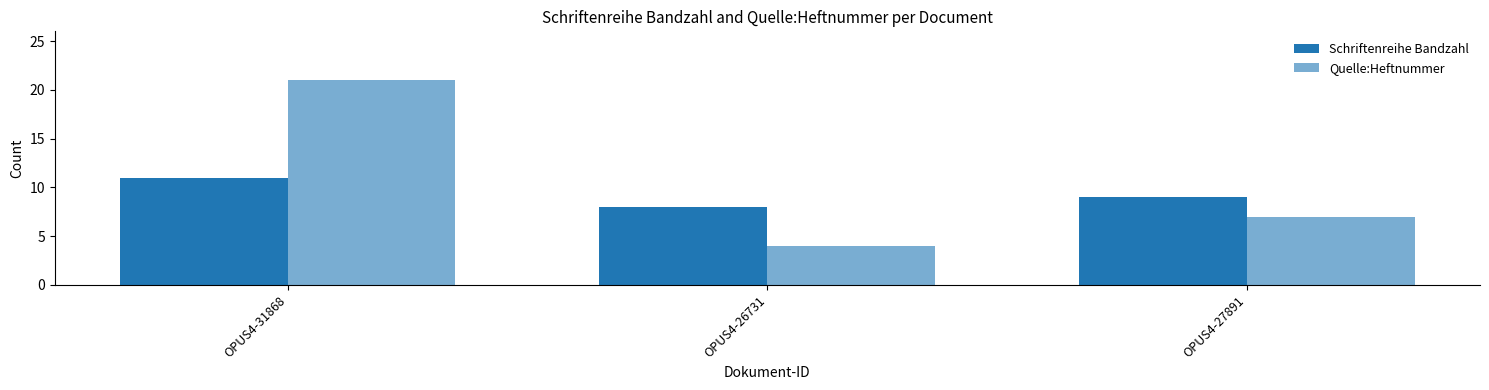

True or false: Schriftenreihe Bandzahl has a value of 9 at OPUS4-27891.

True